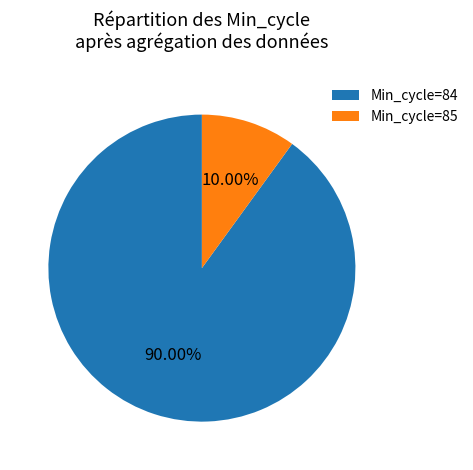

Approximately how many times larger is the value at Min_cycle=85 compared to Min_cycle=84?

0.1